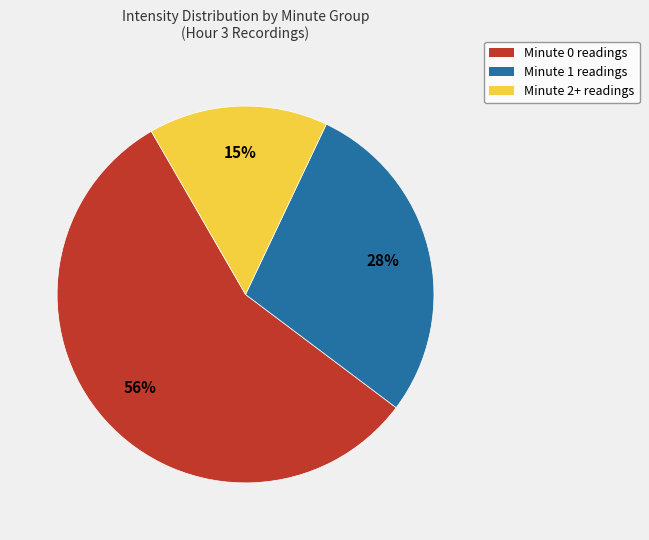

Is there a majority slice in this chart?

Yes